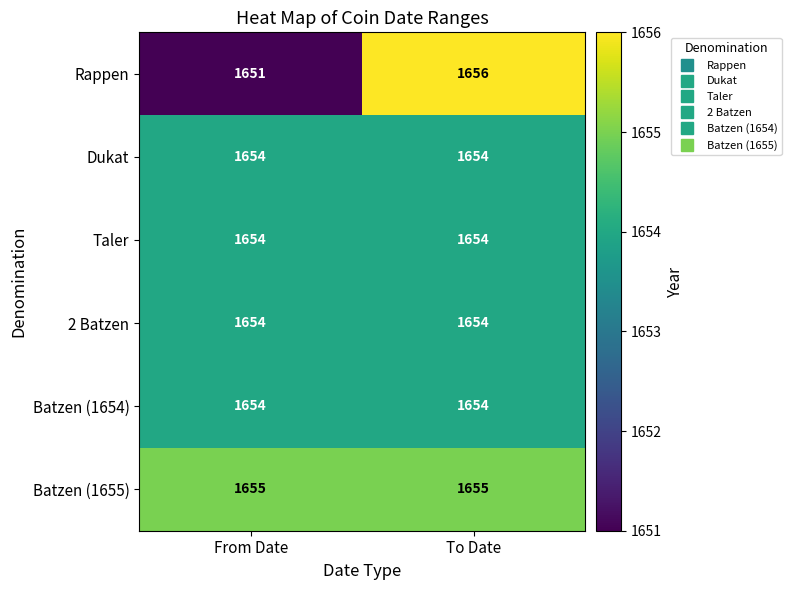

At which category does the chart reach its minimum across all series?

From Date